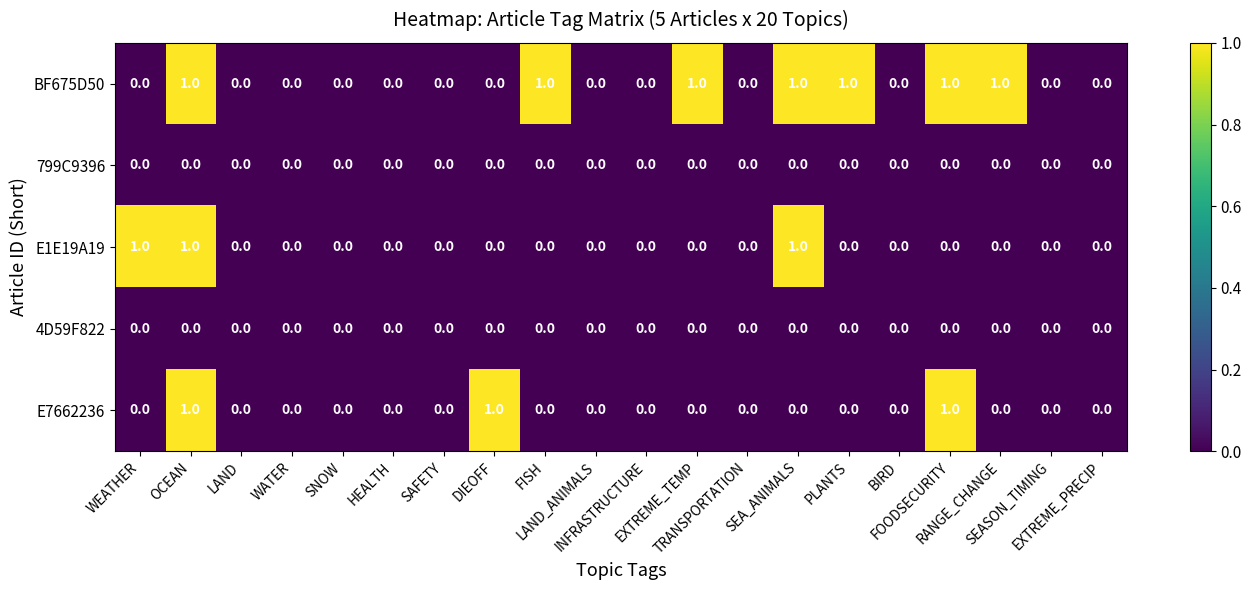

Which series has the largest total across all categories?

BF675D50